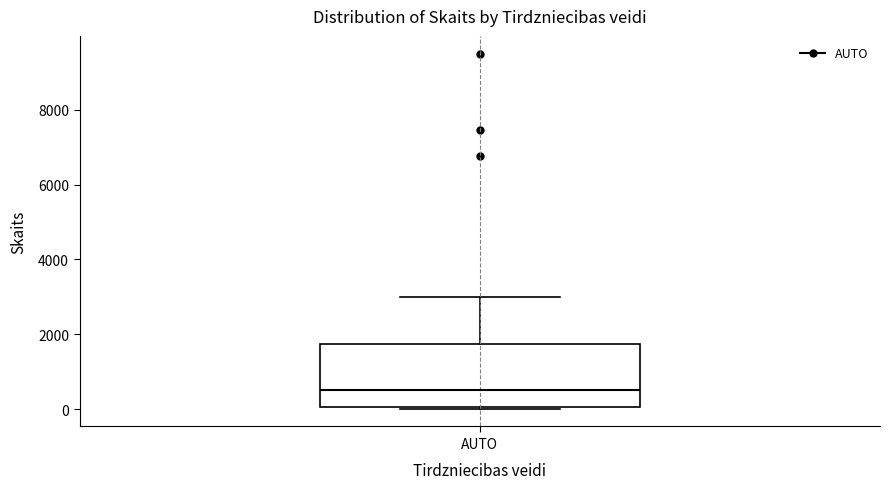

Transcribe this box plot: give where the median line is, the range the box spans, and where the two whiskers end, as read against the y-axis. The values are not printed on the chart, so give them approximately, as read against the axis.

median 600, box 0 to 1800, whiskers 0 to 3000